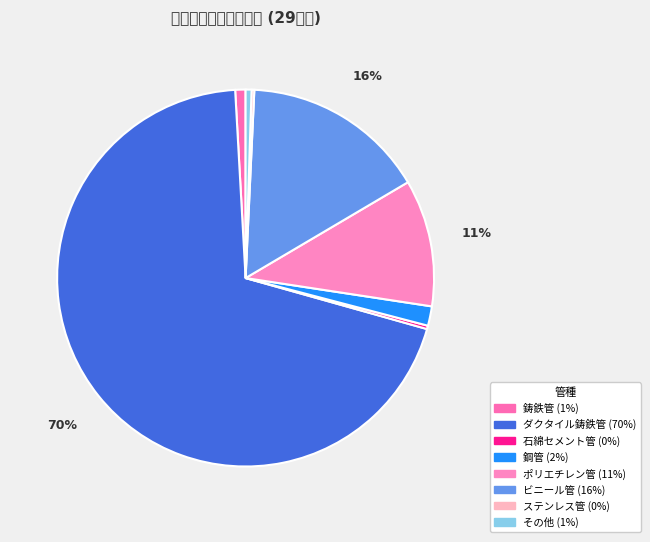

Rank the categories by value from highest to lowest.

ダクタイル鋳鉄管, ビニール管, ポリエチレン管, 鋼管, 鋳鉄管, その他, 石綿セメント管, ステンレス管